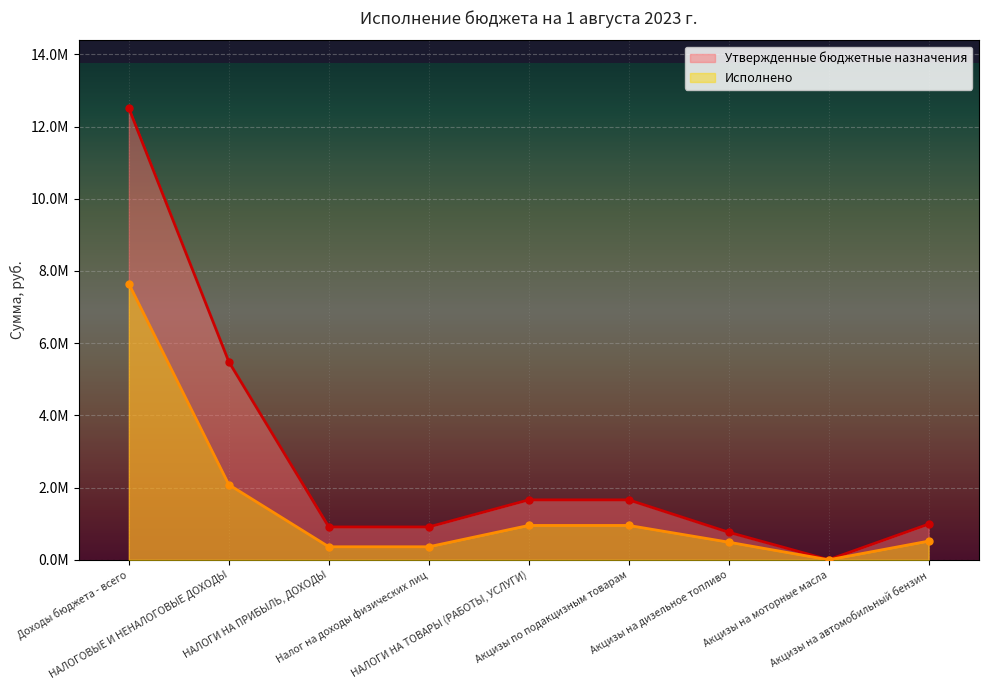

What is the sum of all Утвержденные бюджетные назначения values?

24901837.5